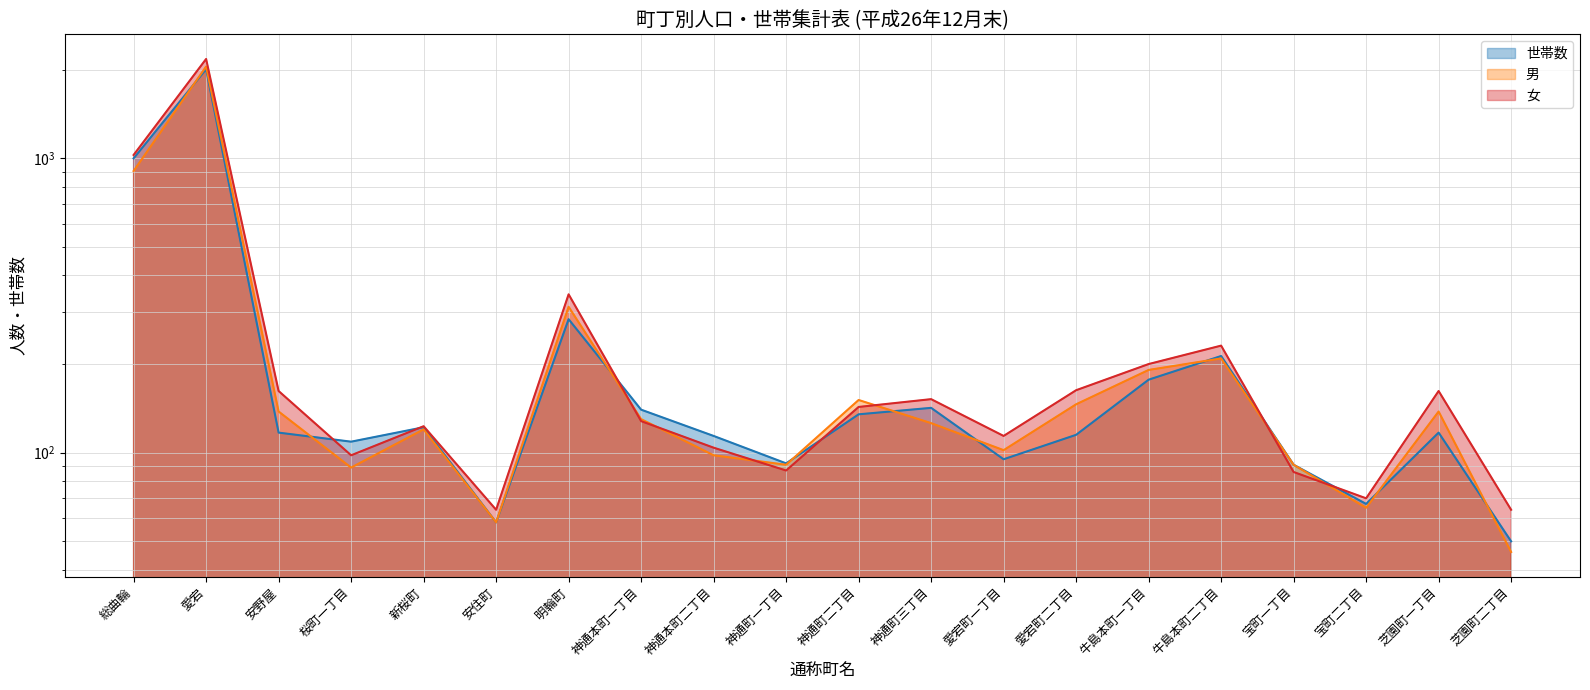

Which series has the largest total across all categories?

女